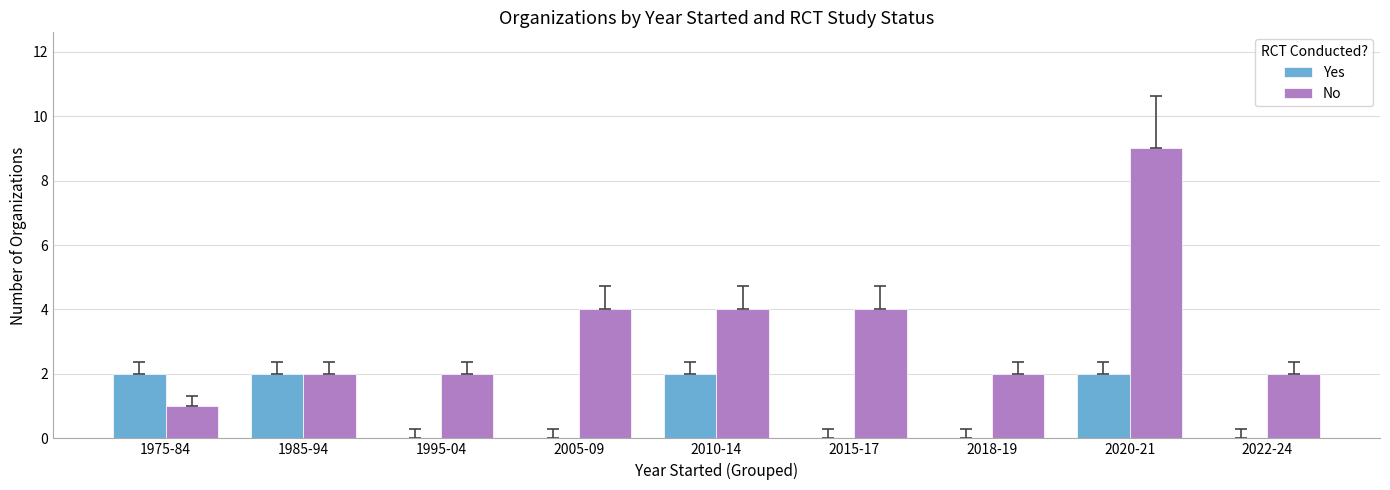

The No series shows 4 at 2015-17. True or false?

True